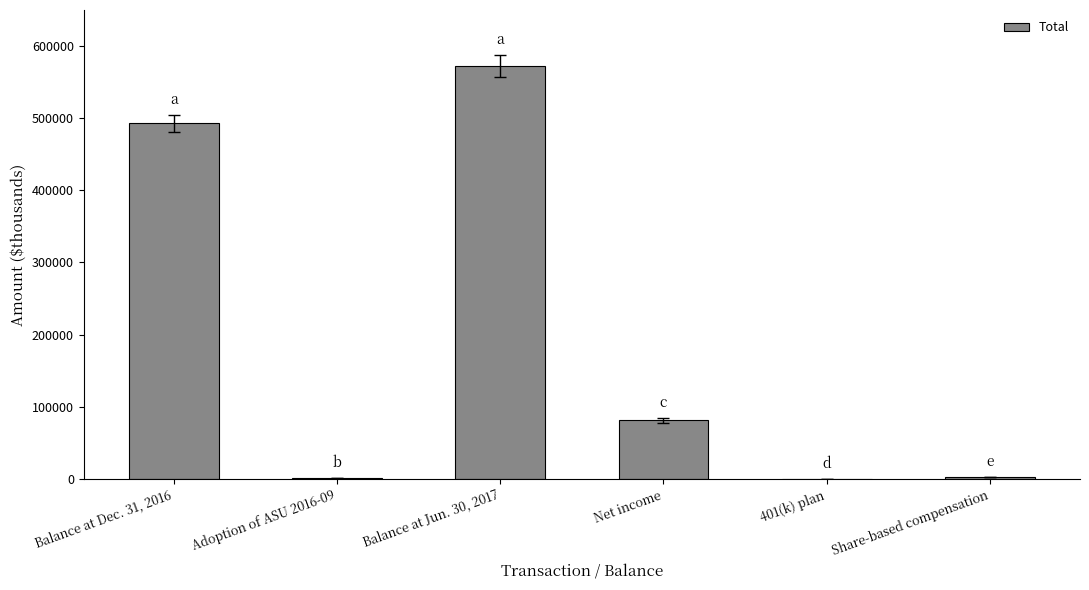

What is the difference between the values at Adoption of ASU 2016-09 and Share-based compensation?

1665